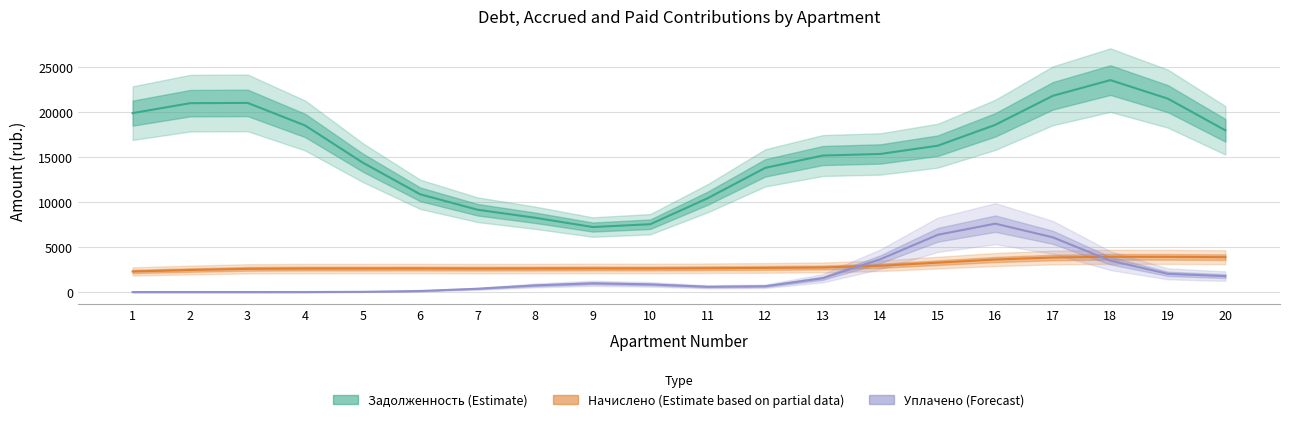

How many data points in Задолженность (Estimate) are above 16287?

10